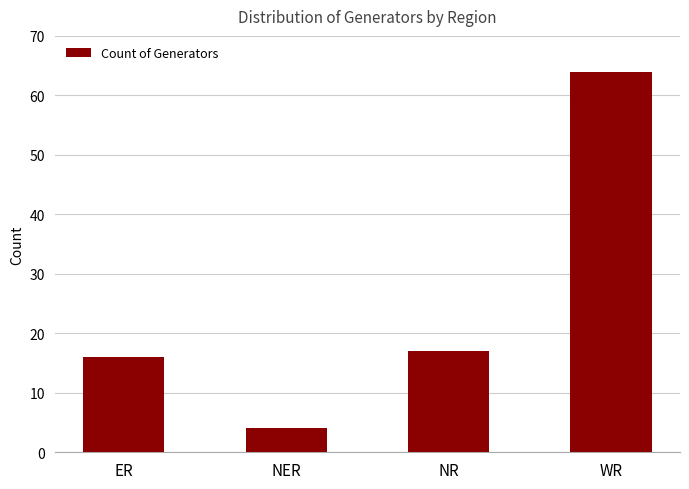

What is the sum of all values?

101